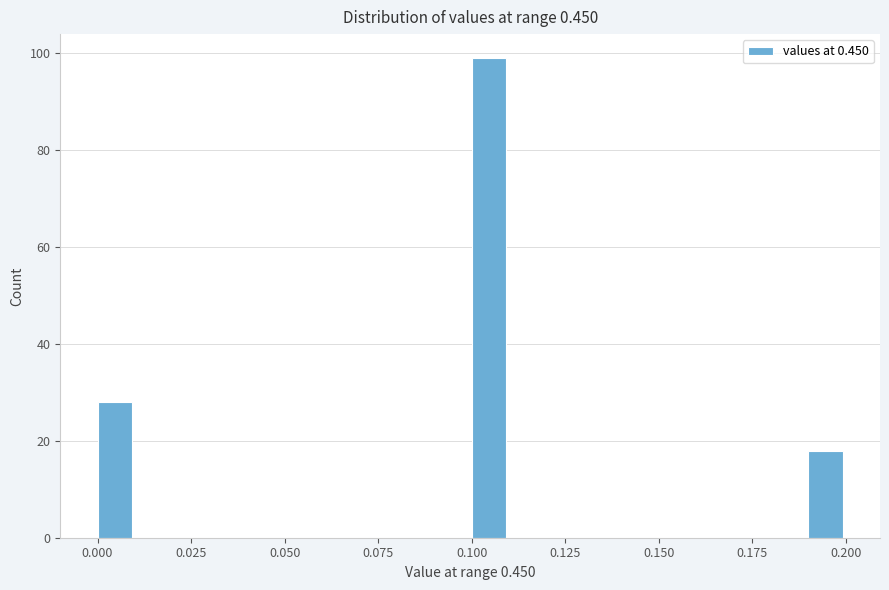

Read against the x-axis, roughly where is the centre of the tallest bar?

0.105